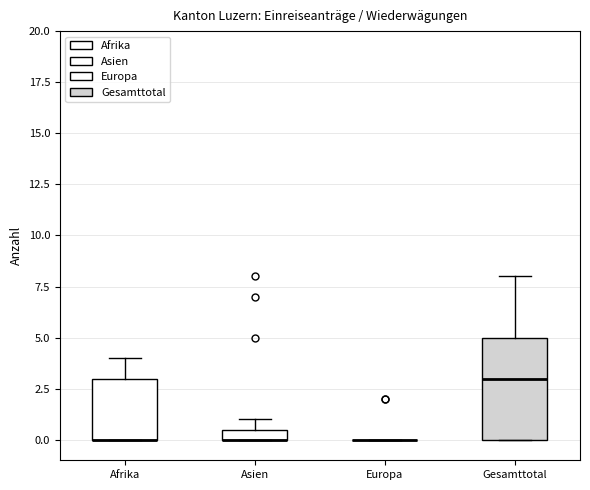

Which box is the tallest, from its lower edge to its upper edge?

Gesamttotal